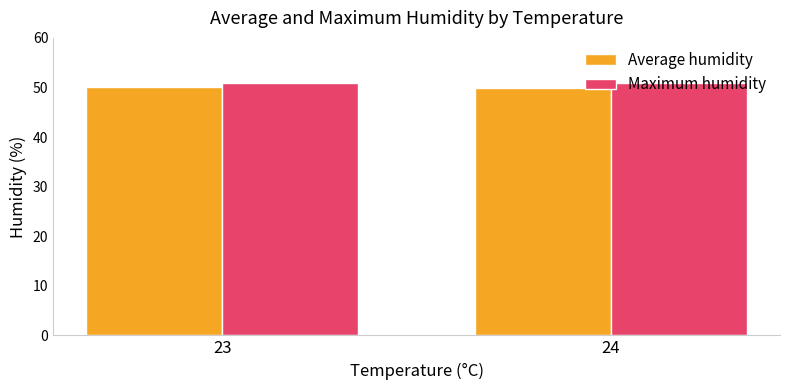

Rank the series by their maximum value, from lowest to highest.

Average humidity, Maximum humidity